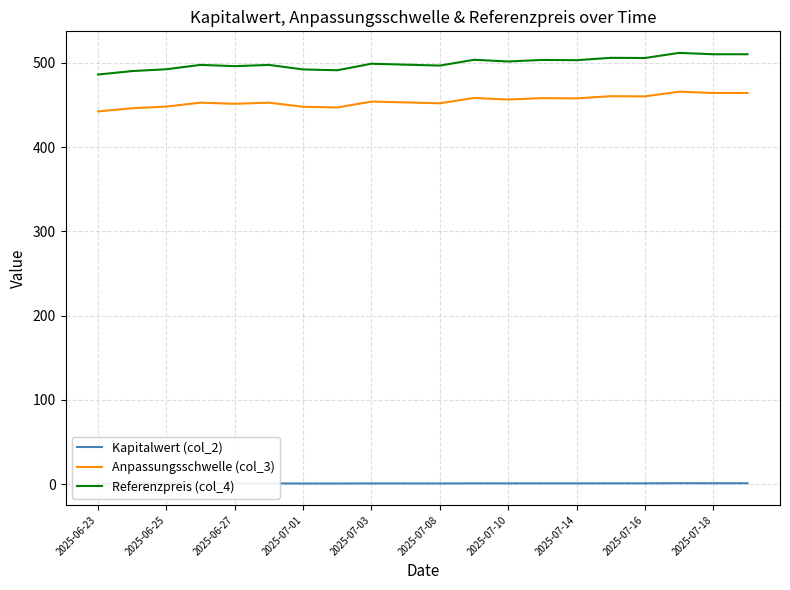

What is the average value of the Kapitalwert (col_2) series?

1.1